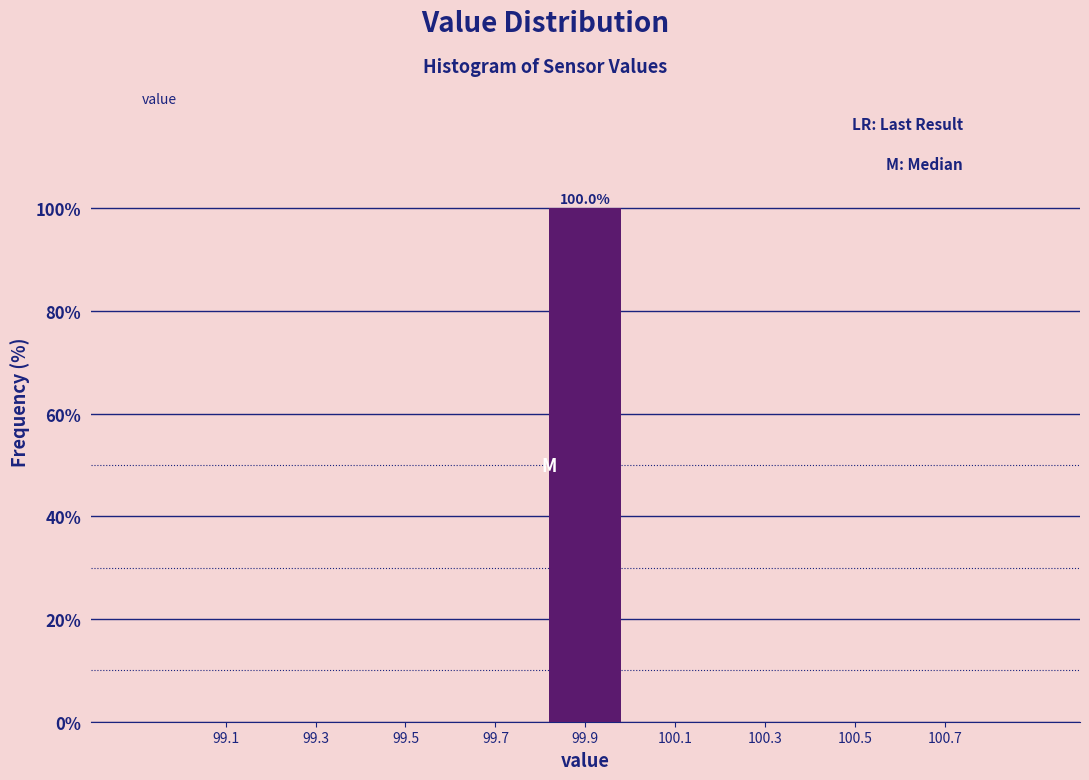

Which range on the x-axis has the tallest bar?

99.8 to 100.0